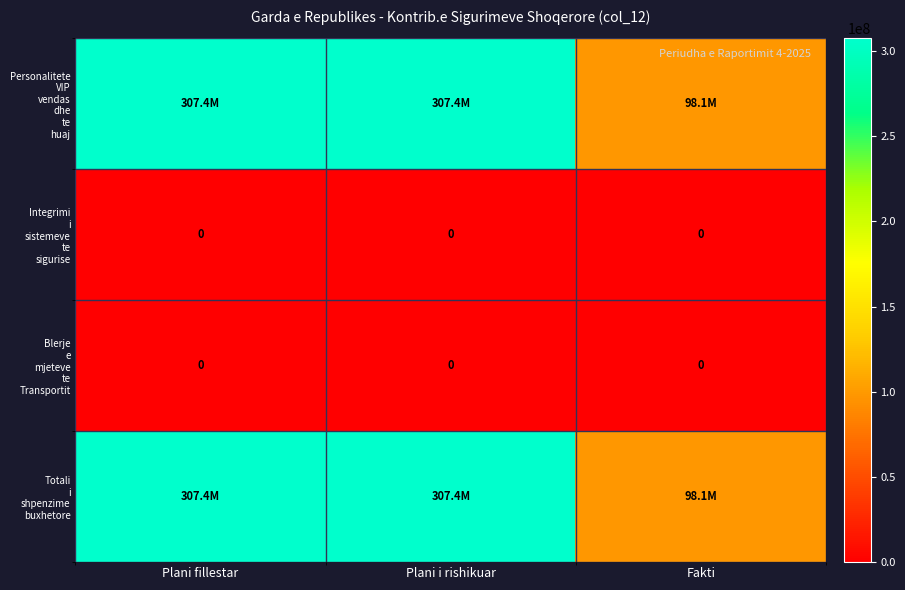

At which label does Integrimi i sistemeve te sigurise reach its minimum?

Plani fillestar